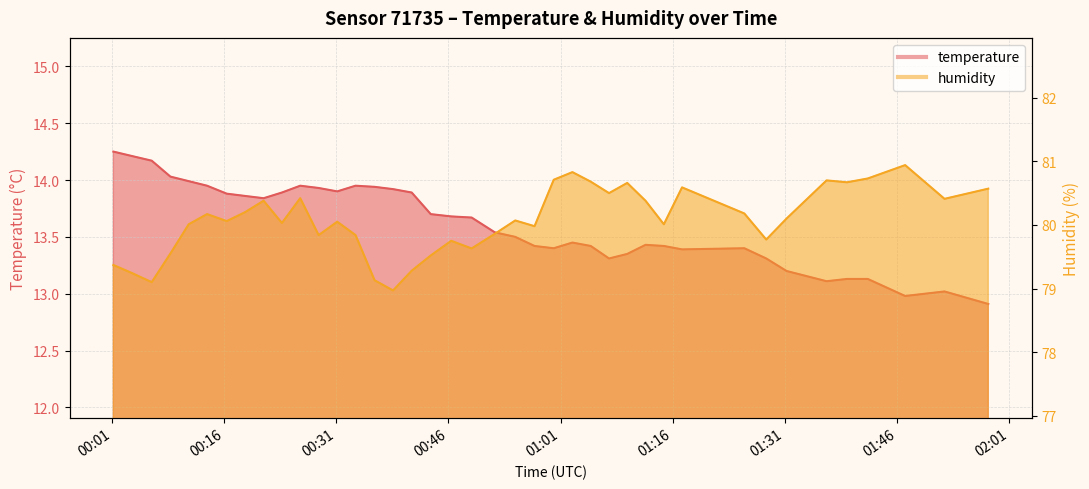

How many lines are shown in the chart?

2